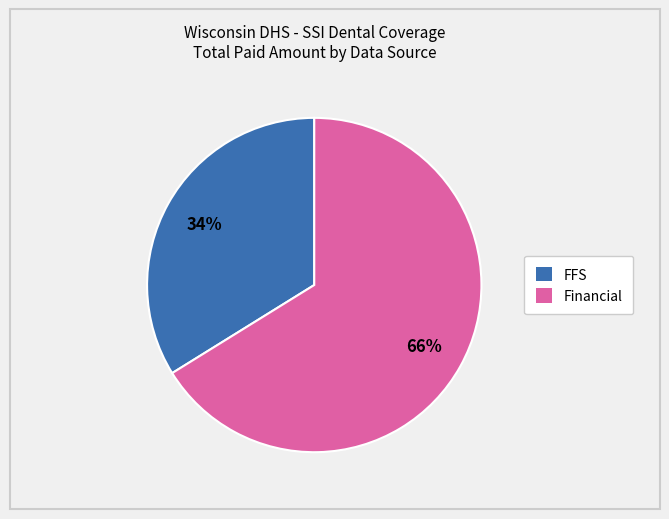

To the nearest percent, what is the average slice percentage?

50%